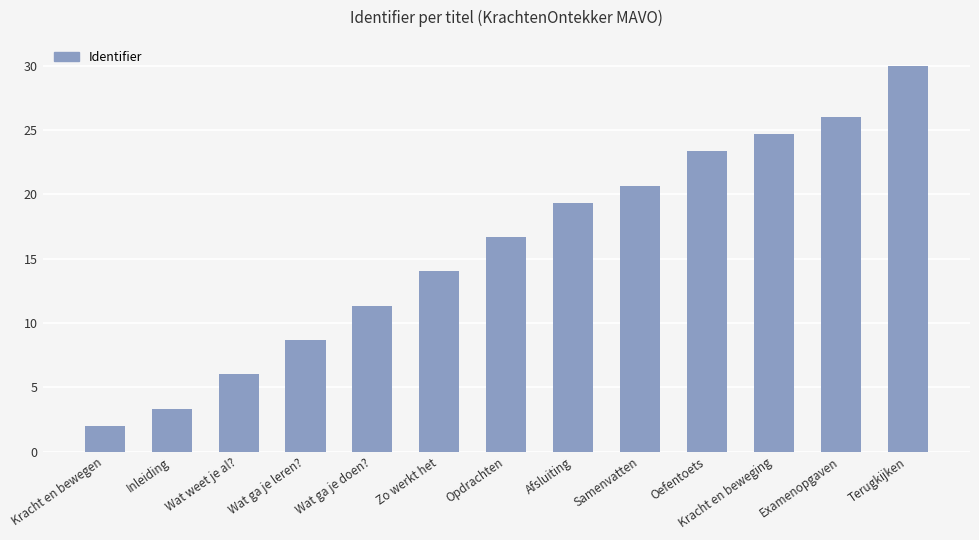

What is the difference between the maximum and second lowest values?

26.7